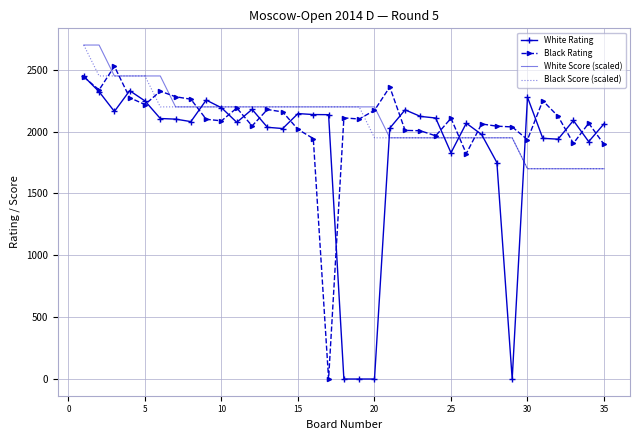

What is the maximum value shown in the chart?

2700